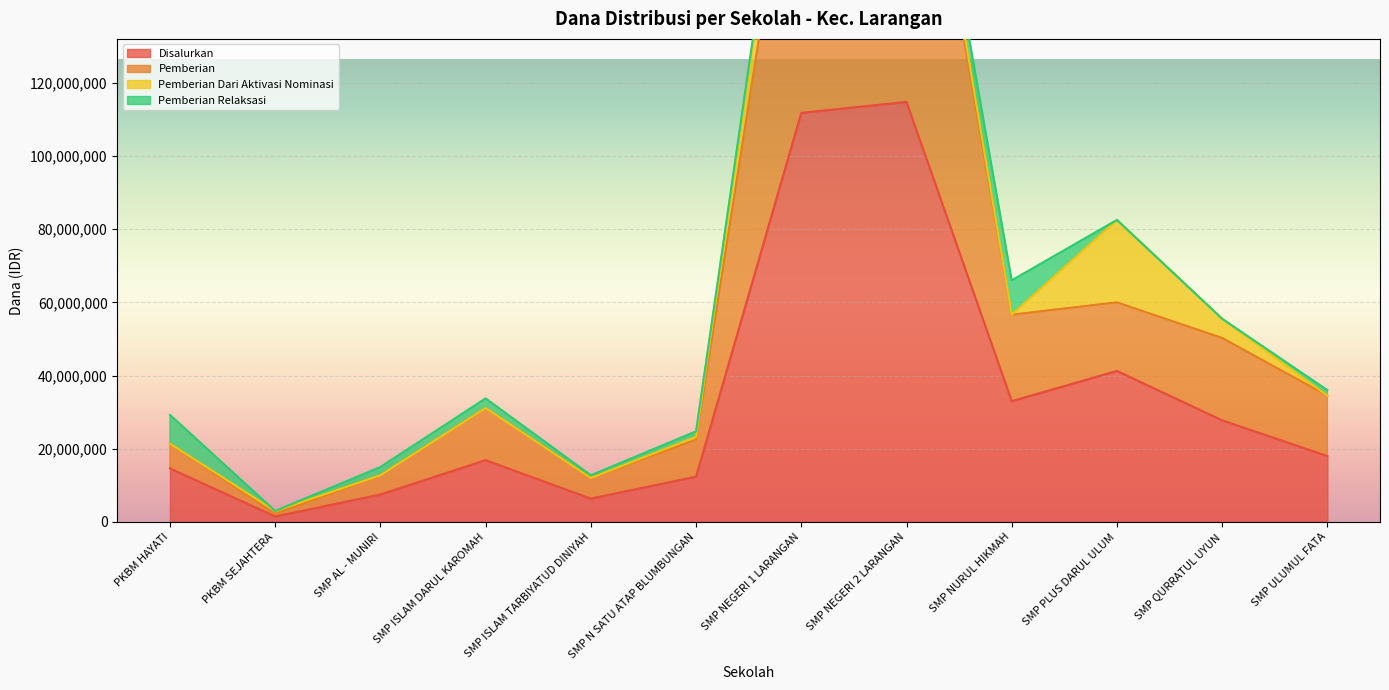

What is the difference between the Pemberian values at PKBM SEJAHTERA and SMP ISLAM TARBIYATUD DINIYAH?

9750000